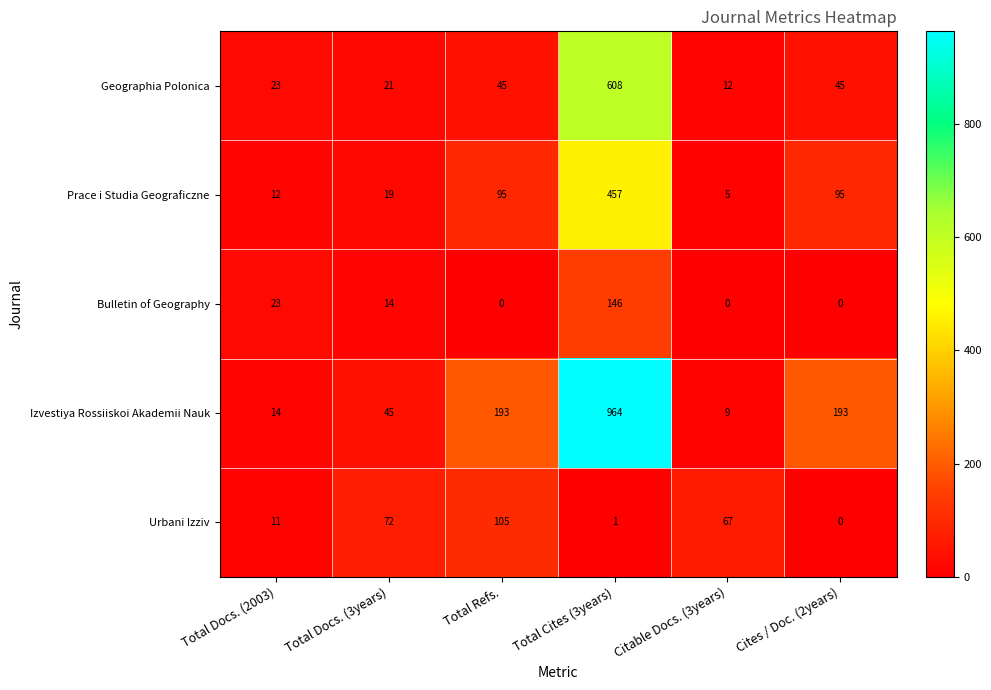

At how many categories does at least one series exceed 594?

1